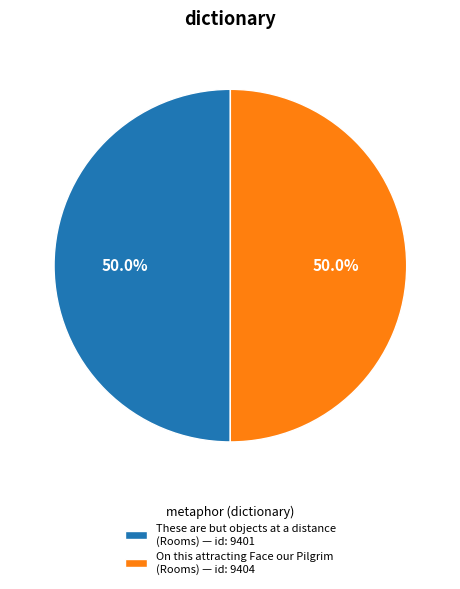

What is the ratio of the value at These are but objects at a distance (Rooms) — id: 9401 to the value at On this attracting Face our Pilgrim (Rooms) — id: 9404?

1.0